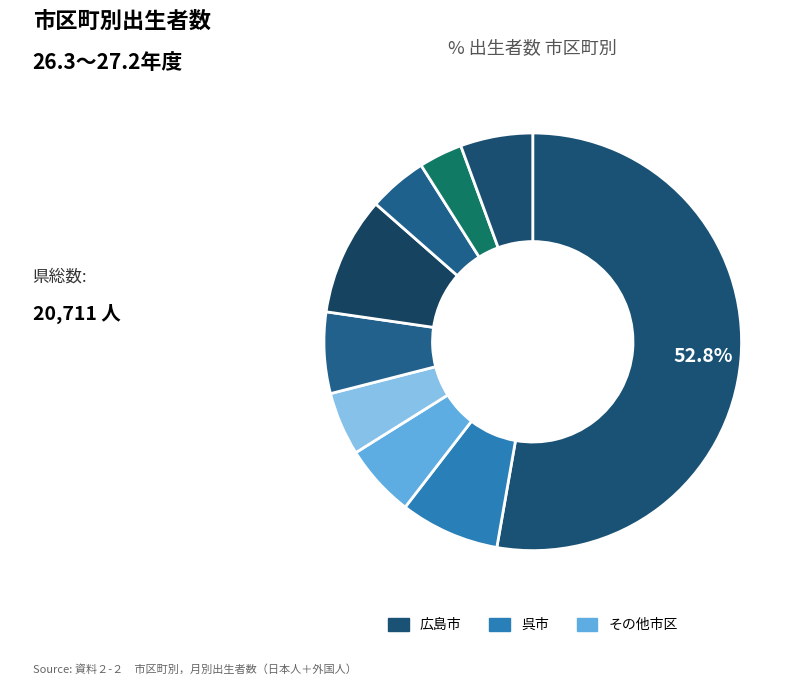

Count the number of slices in the pie.

9